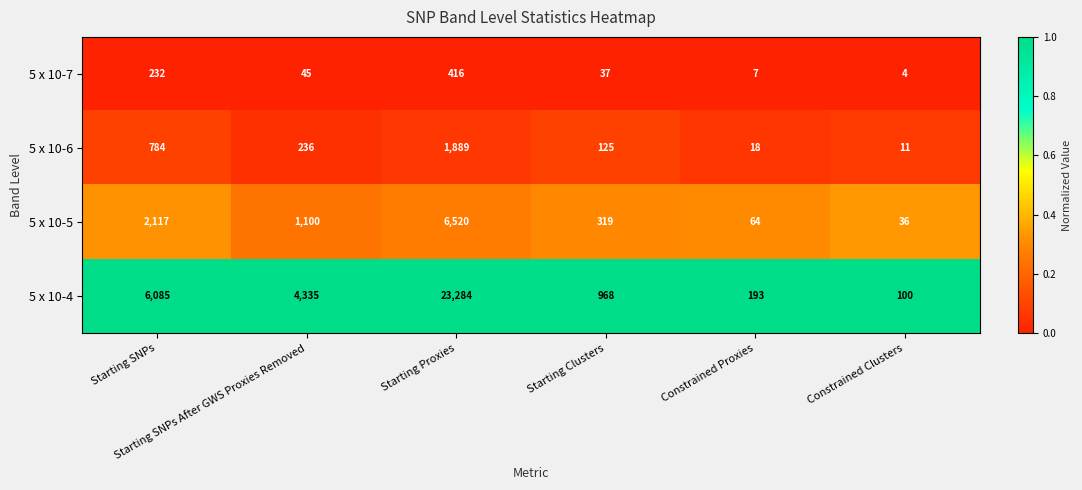

Which series has the widest spread of values?

5 x 10-4